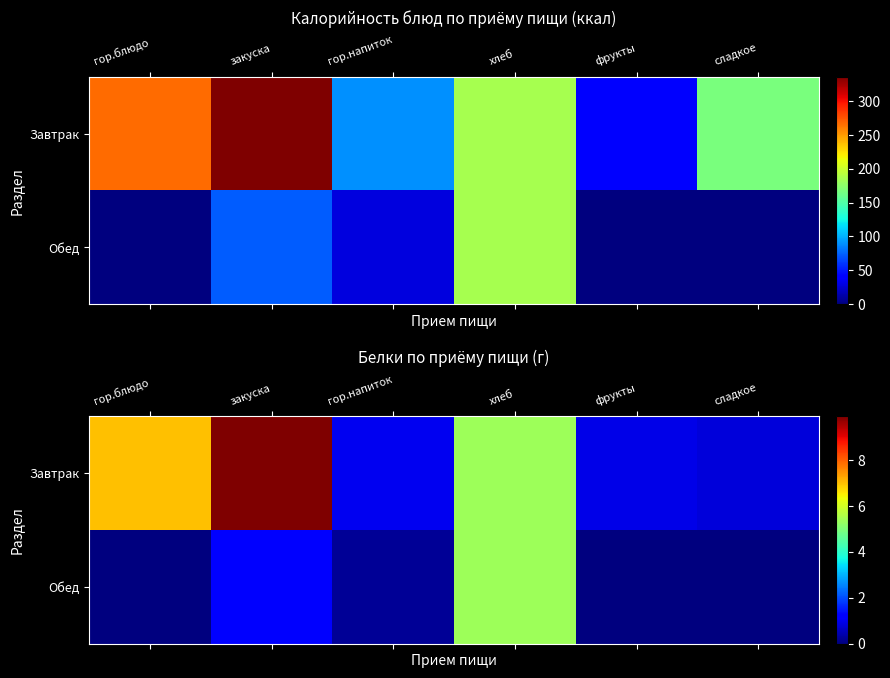

What is the sum of all Обед values?

6.8